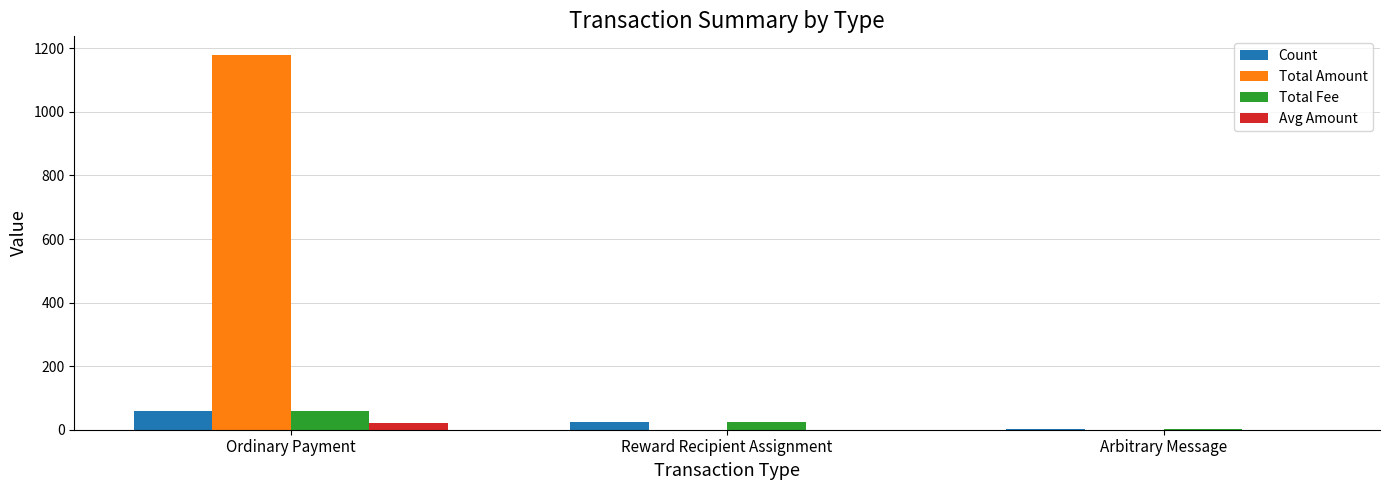

What is the sum of all Total Fee values?

82.0